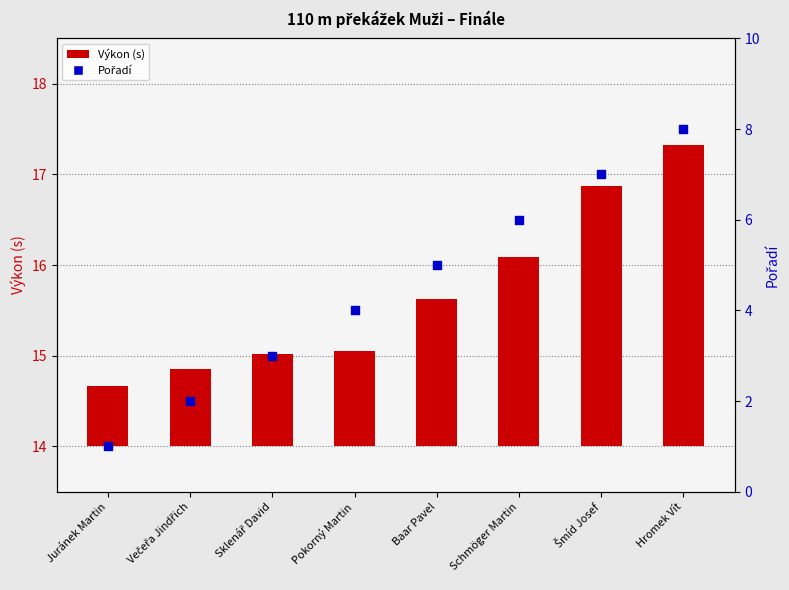

Which series has the widest spread of Y values?

Pořadí